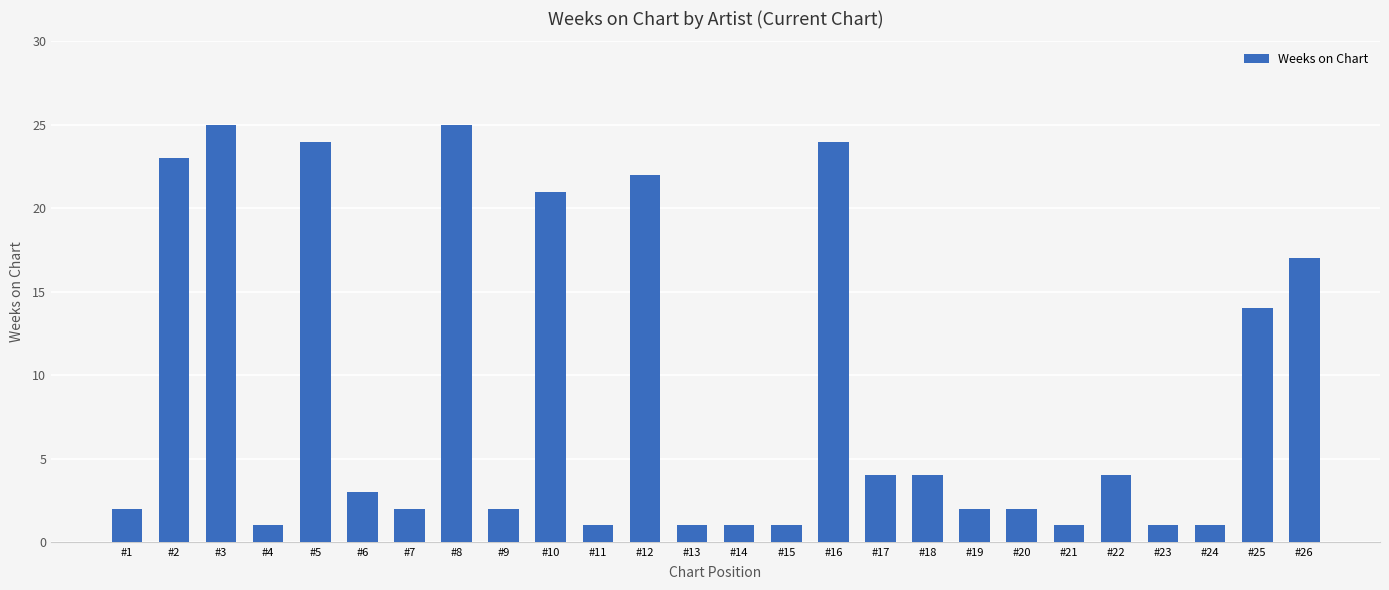

What is the value of the 5th bar from the left?

24